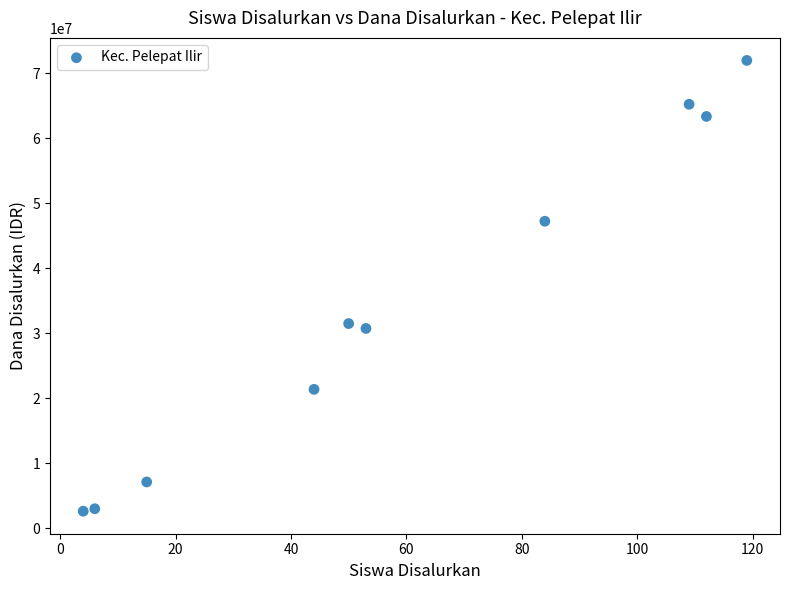

What is the range of Y values (max minus min)?

69375000